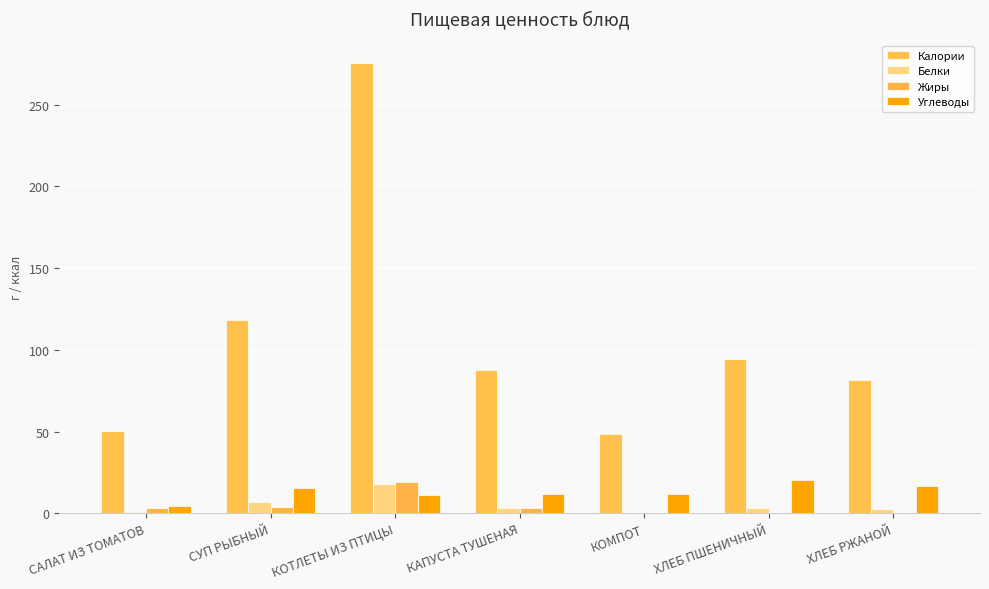

Does the chart contain stacked bars?

No